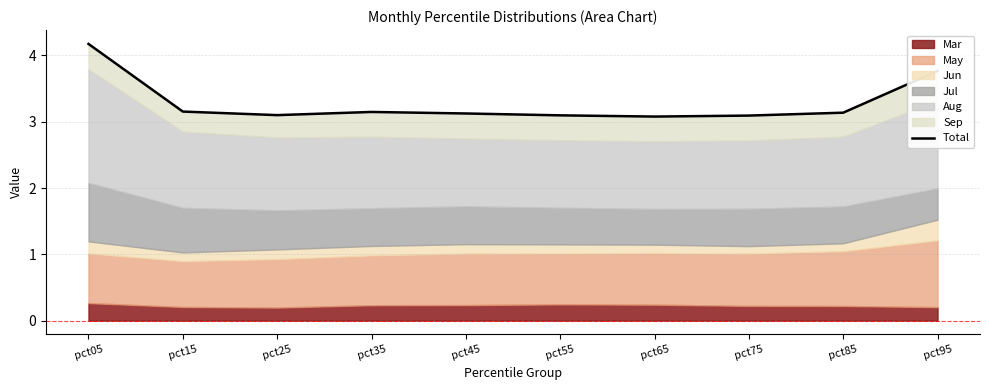

What is the minimum value shown in the chart?

3.1